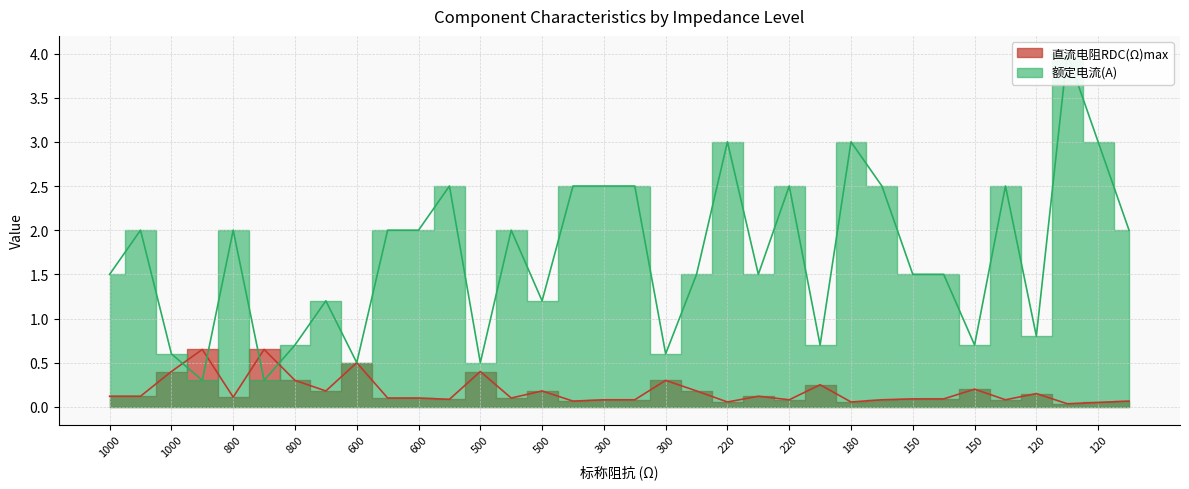

How many lines are shown in the chart?

2